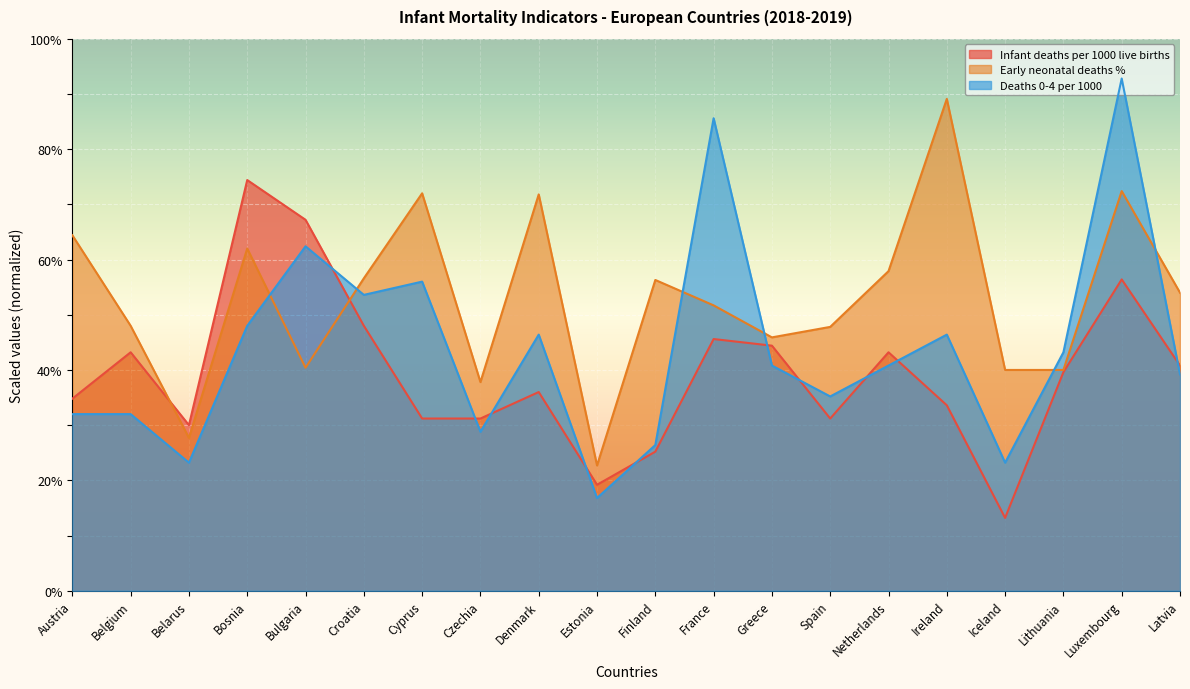

Which series has the largest total across all categories?

Early neonatal deaths %